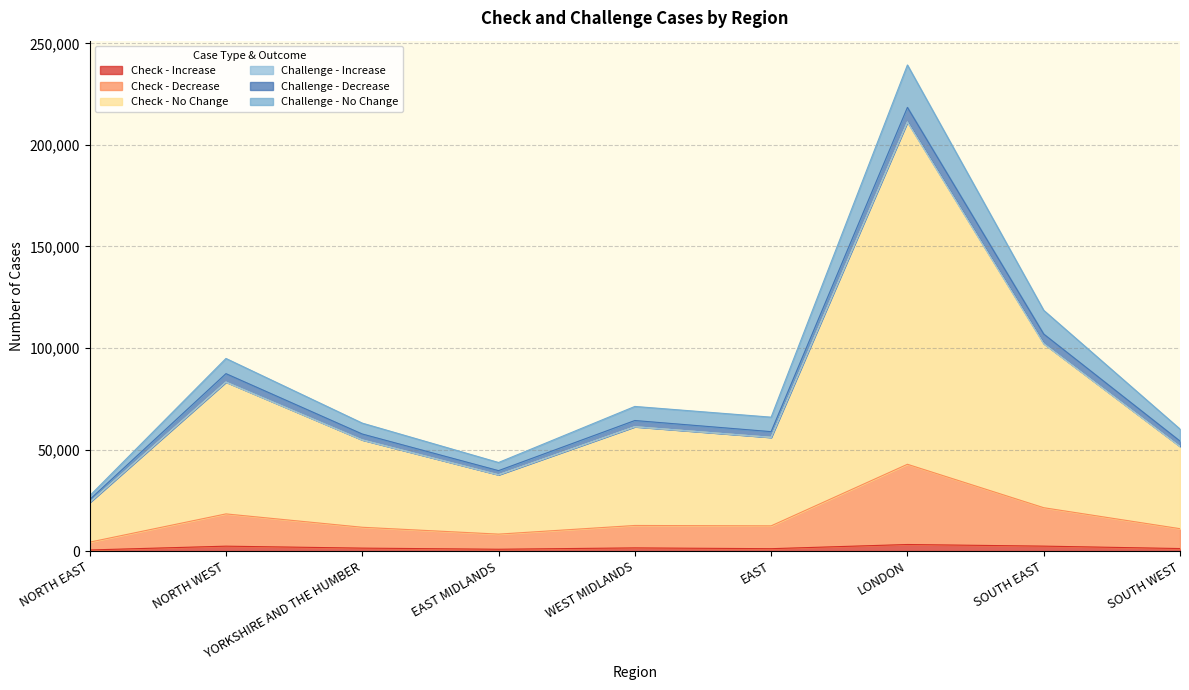

Which label corresponds to the smallest value in the chart?

NORTH EAST